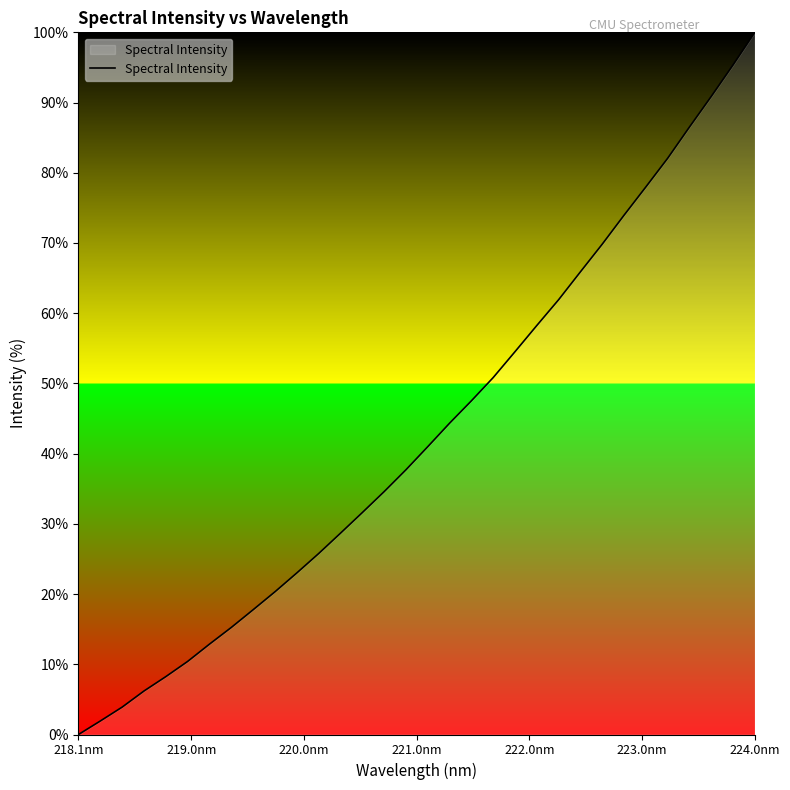

What is the difference between the maximum and minimum values?

100.0